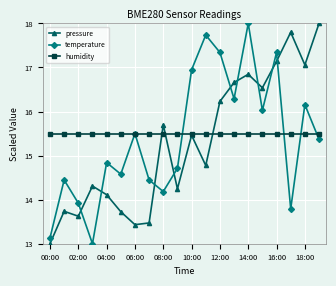

How many times do temperature and pressure cross each other?

9